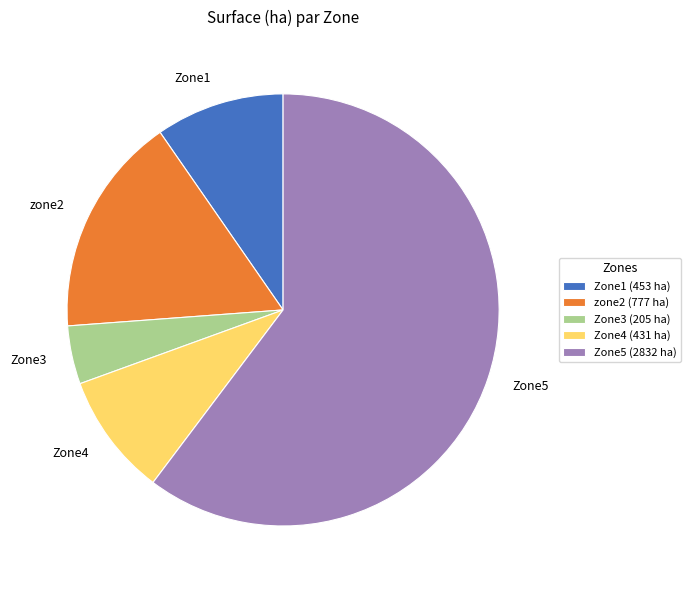

Is there a majority slice in this chart?

Yes